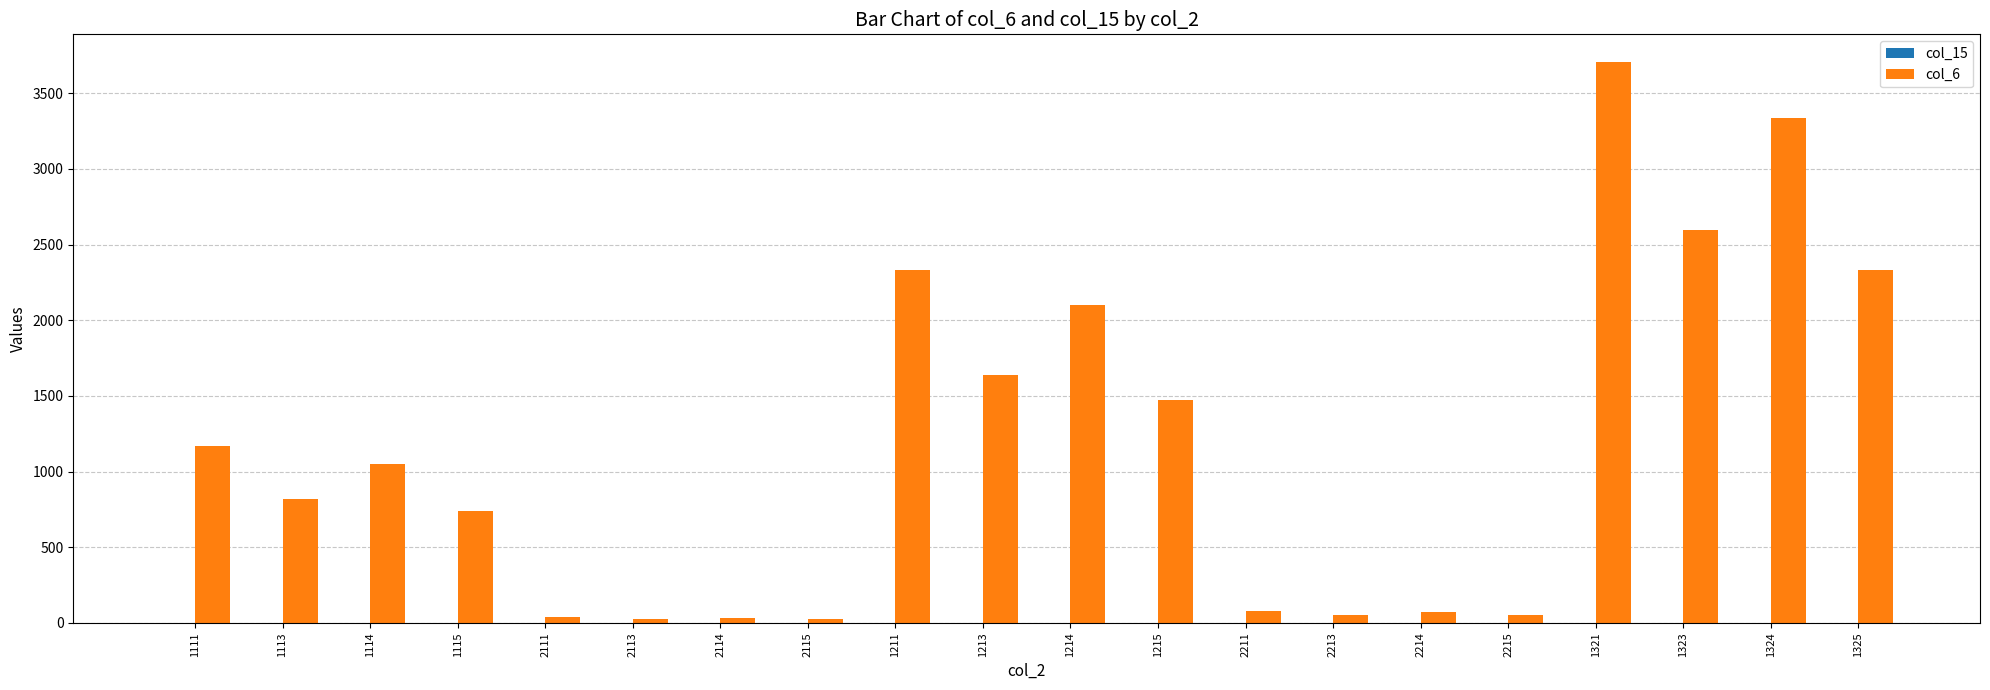

Which category has the highest value across all series?

1321